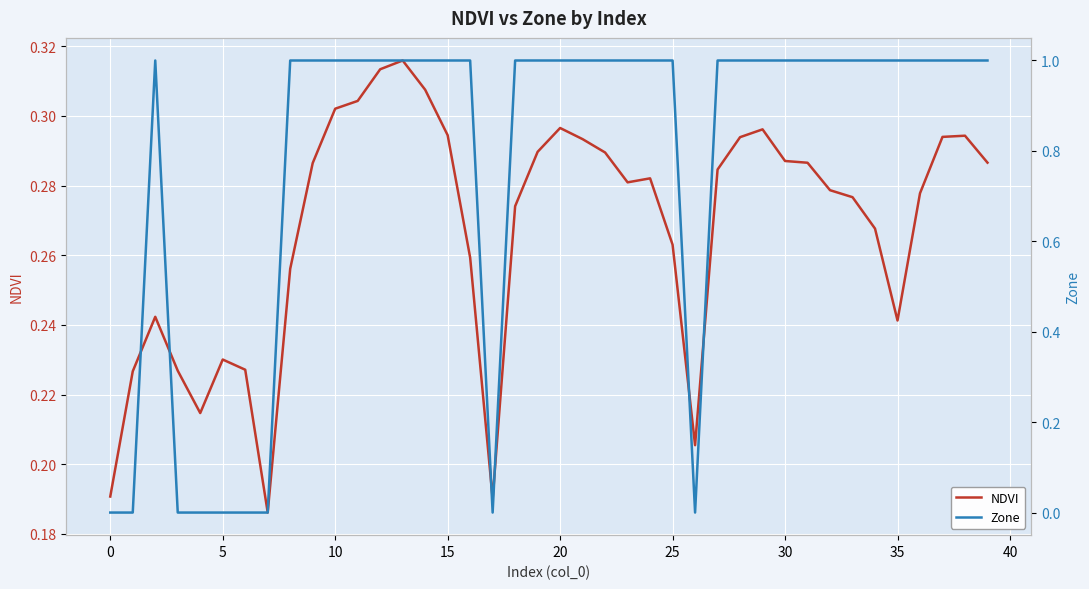

Is the value of NDVI at 28 greater than the value of Zone at 34?

No